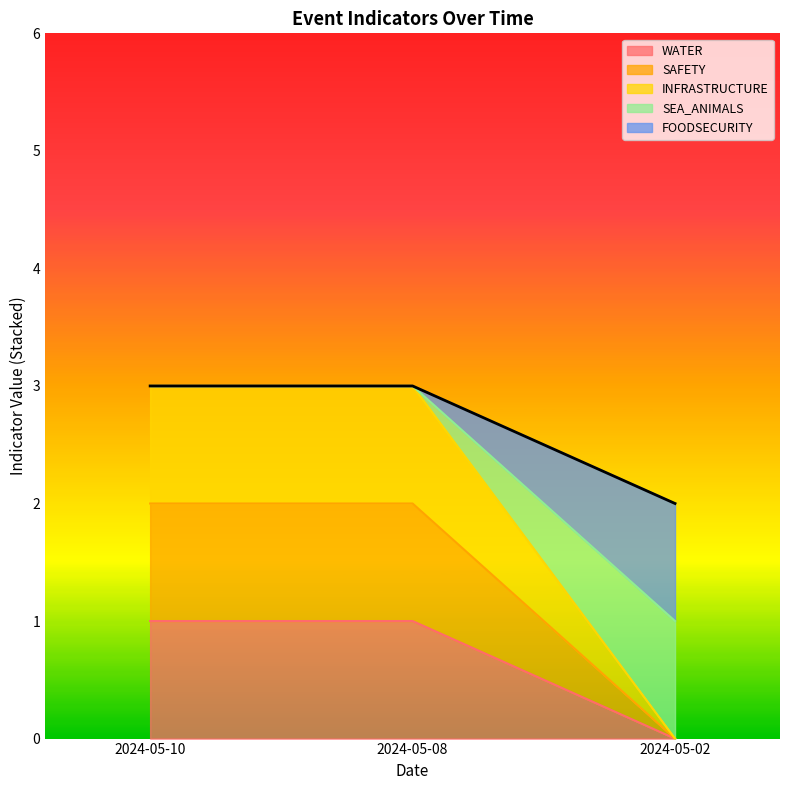

The SEA_ANIMALS series shows 3 at 2024-05-10. True or false?

True